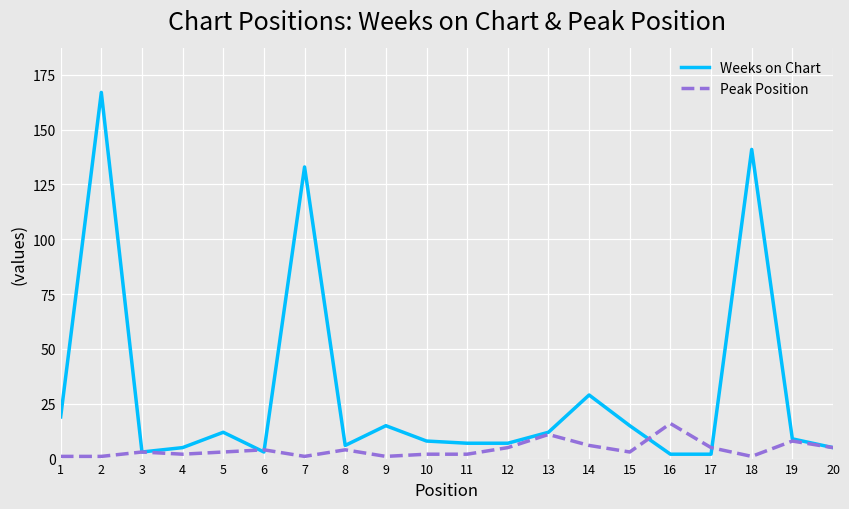

Reading left to right, list all the values displayed in this chart.

Weeks on Chart: 19	167	3	5	12	3	133	6	15	8	7	7	12	29	15	2	2	141	9	5
Peak Position: 1	1	3	2	3	4	1	4	1	2	2	5	11	6	3	16	5	1	8	5